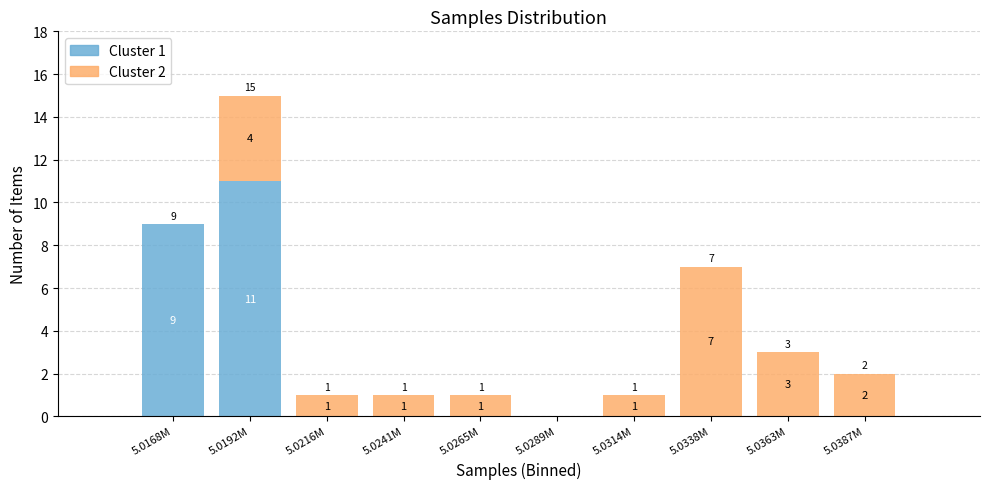

Reading right to left, list the values for the Cluster 1 series.

5.0387M=0	5.0363M=0	5.0338M=0	5.0314M=0	5.0289M=0	5.0265M=0	5.0241M=0	5.0216M=0	5.0192M=11	5.0168M=9